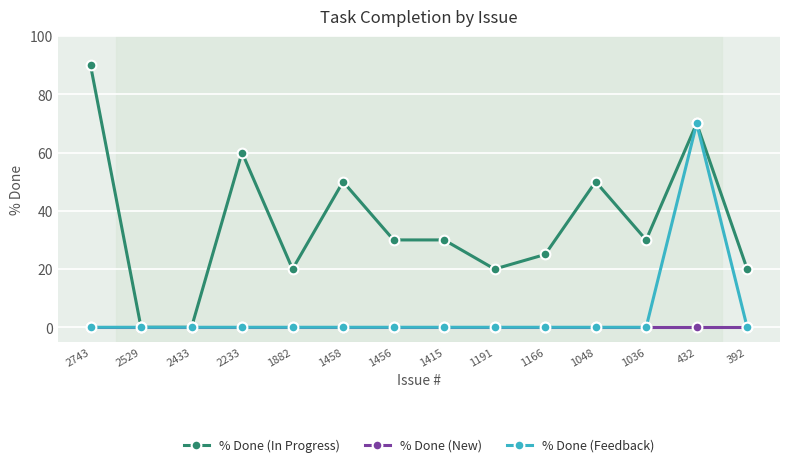

What is the difference between the % Done (Feedback) values at 1191 and 432?

70